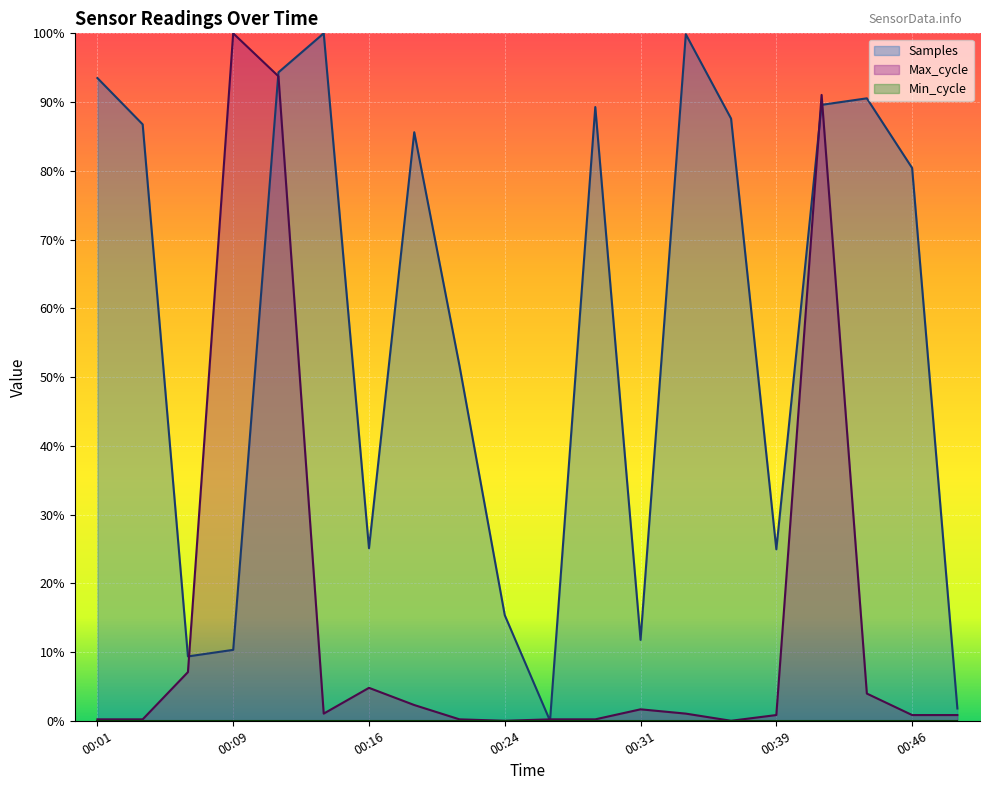

Does the chart display data point markers on the line(s)?

No